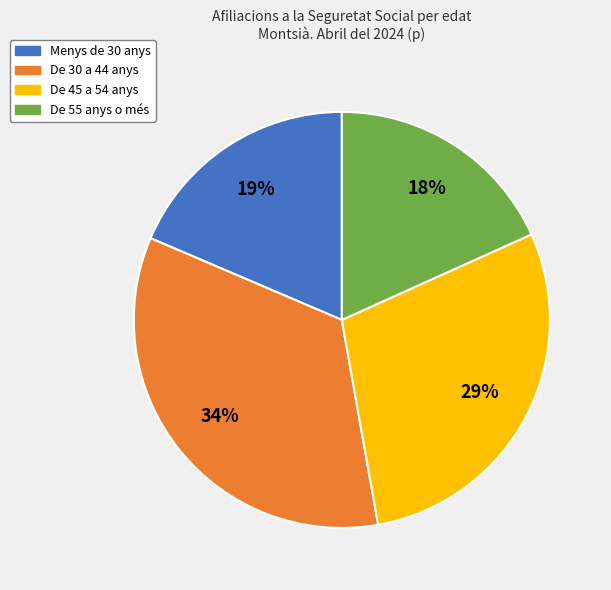

Approximately how many times larger is the value at De 30 a 44 anys compared to De 55 anys o més?

1.9